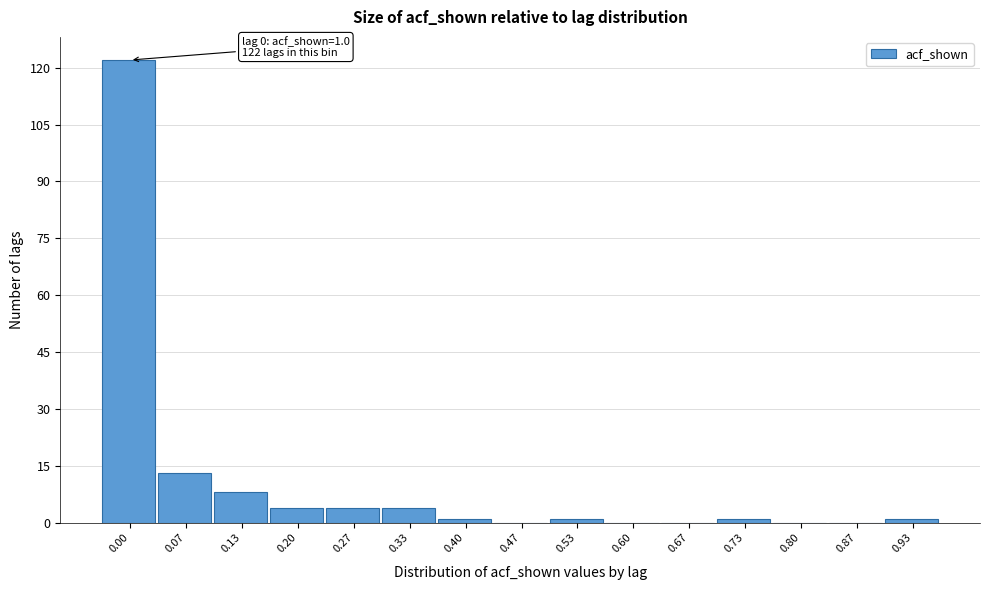

Reading right to left, transcribe all the data shown in this chart.

0.93=1	0.87=0	0.80=0	0.73=1	0.67=0	0.60=0	0.53=1	0.47=0	0.40=1	0.33=4	0.27=4	0.20=4	0.13=8	0.07=13	0.00=122